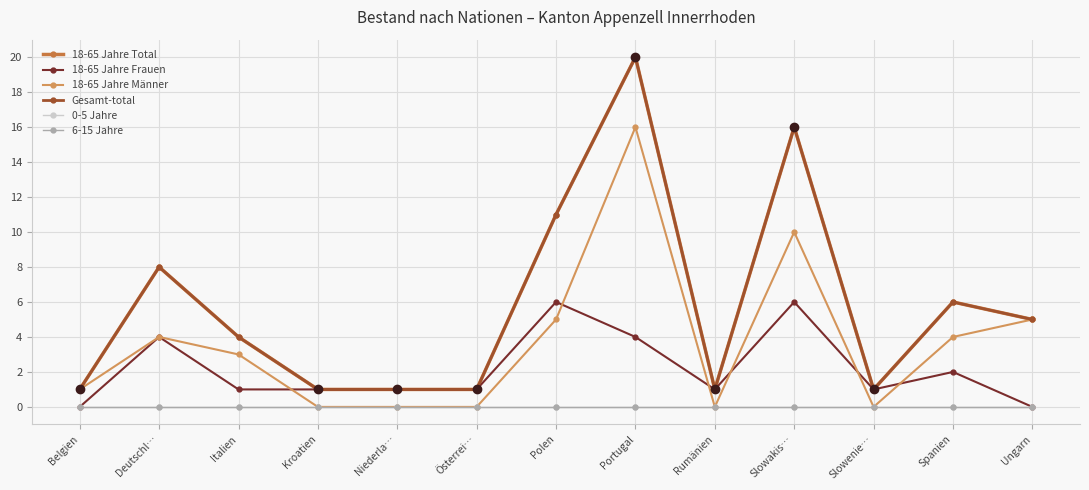

Which series has the widest spread of values?

18-65 Jahre Total